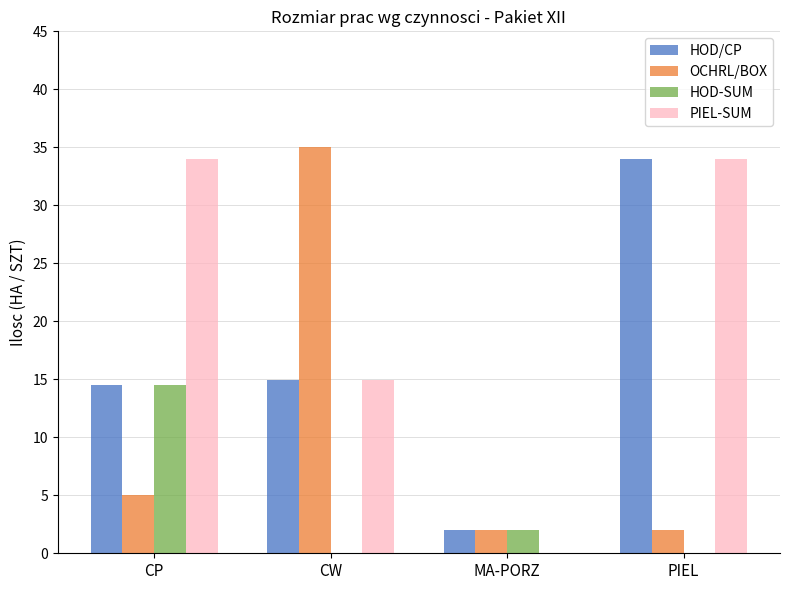

True or false: HOD/CP has a value of 16.2 at PIEL.

False